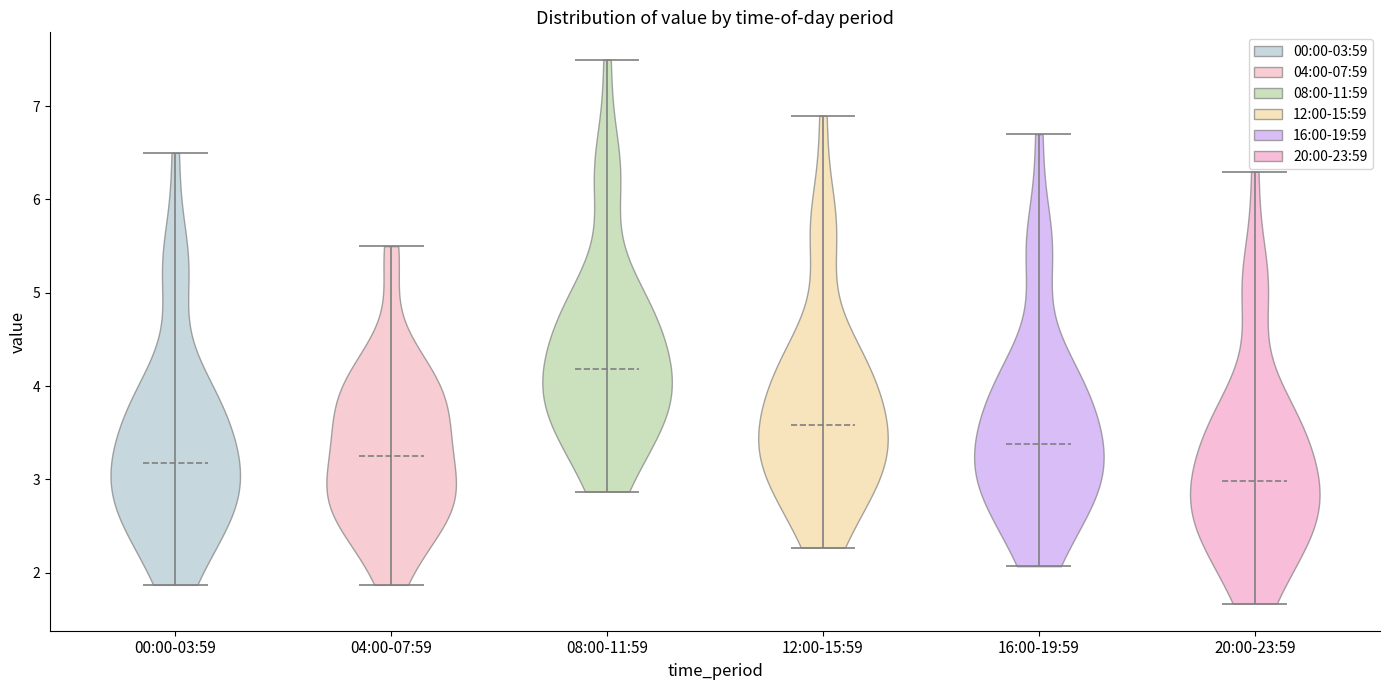

Which violin has the highest median line?

08:00-11:59